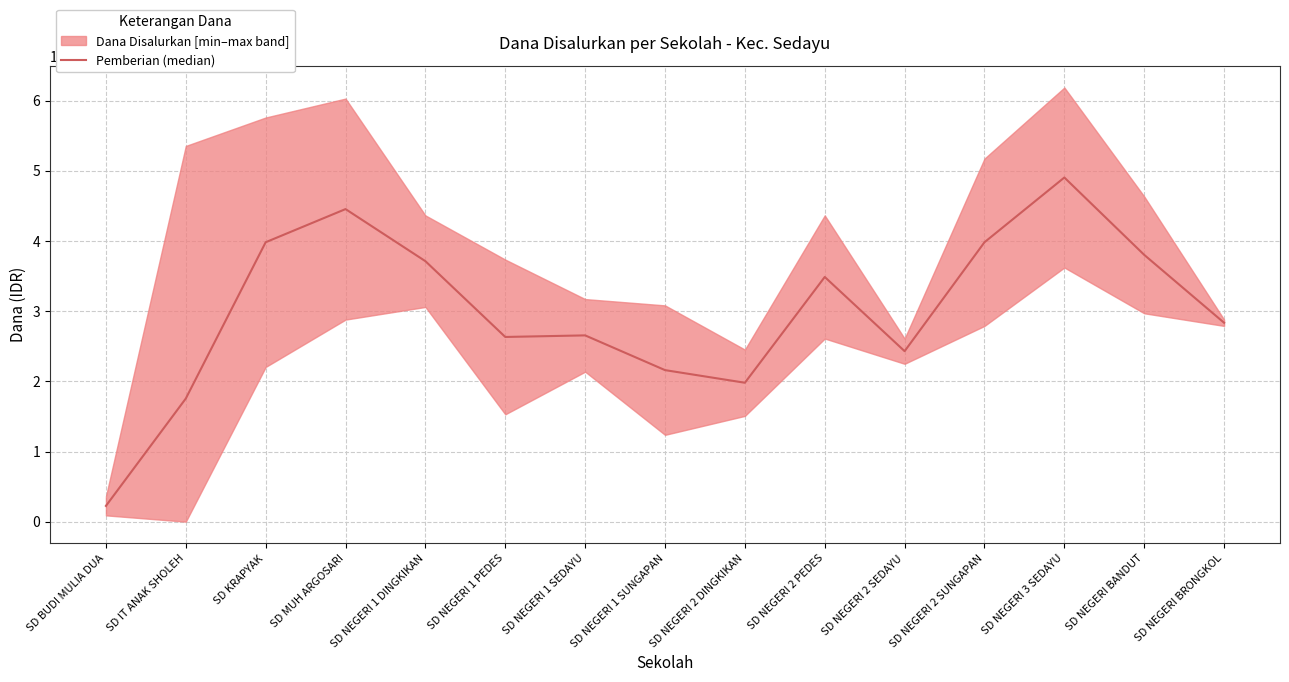

Is this an area chart (filled region under the line)?

No